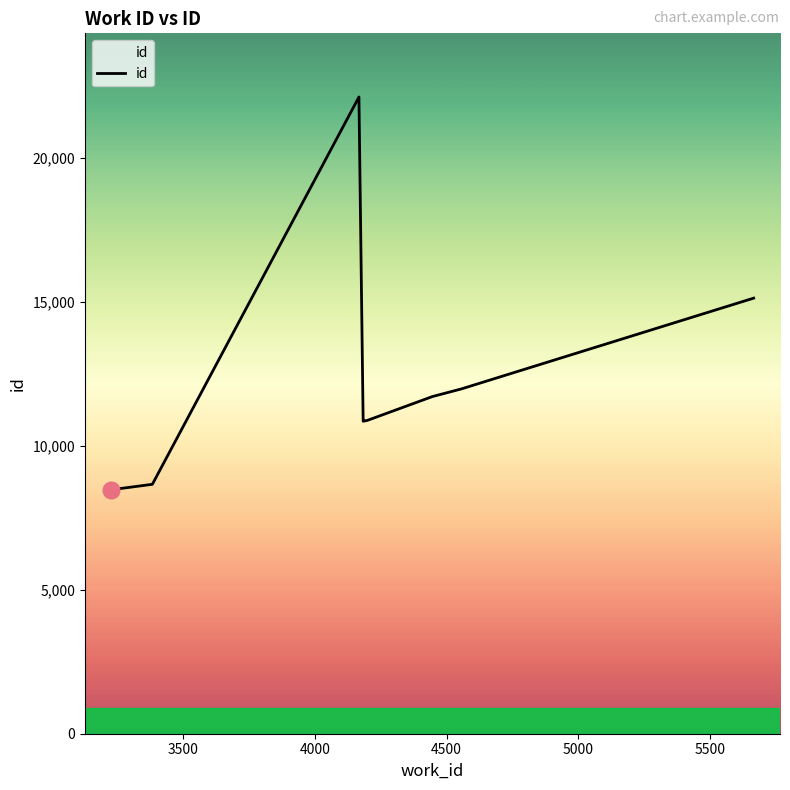

What is the smallest value displayed?

8474